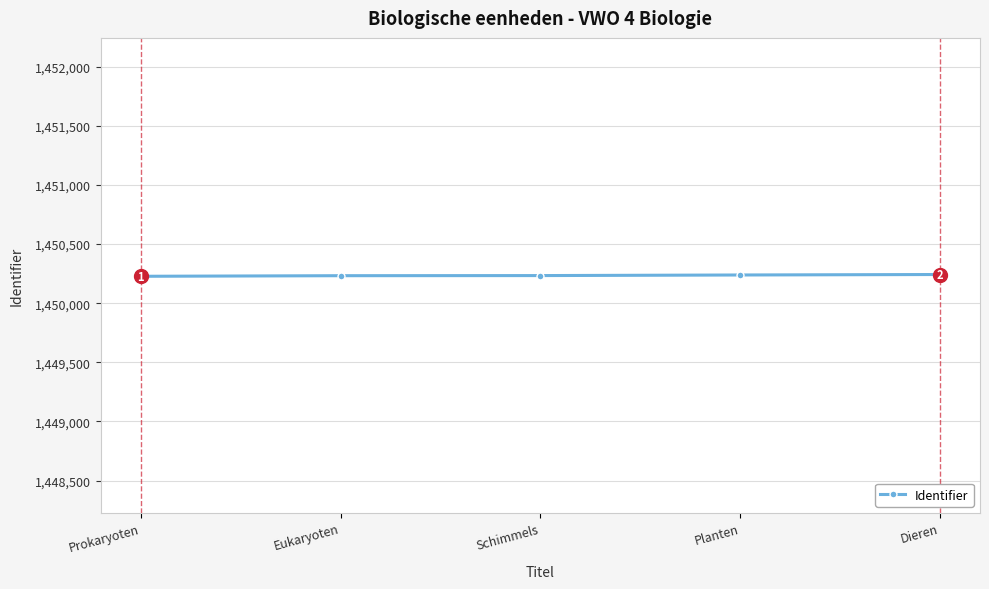

Approximately how many times larger is the value at Dieren compared to Eukaryoten?

1.0